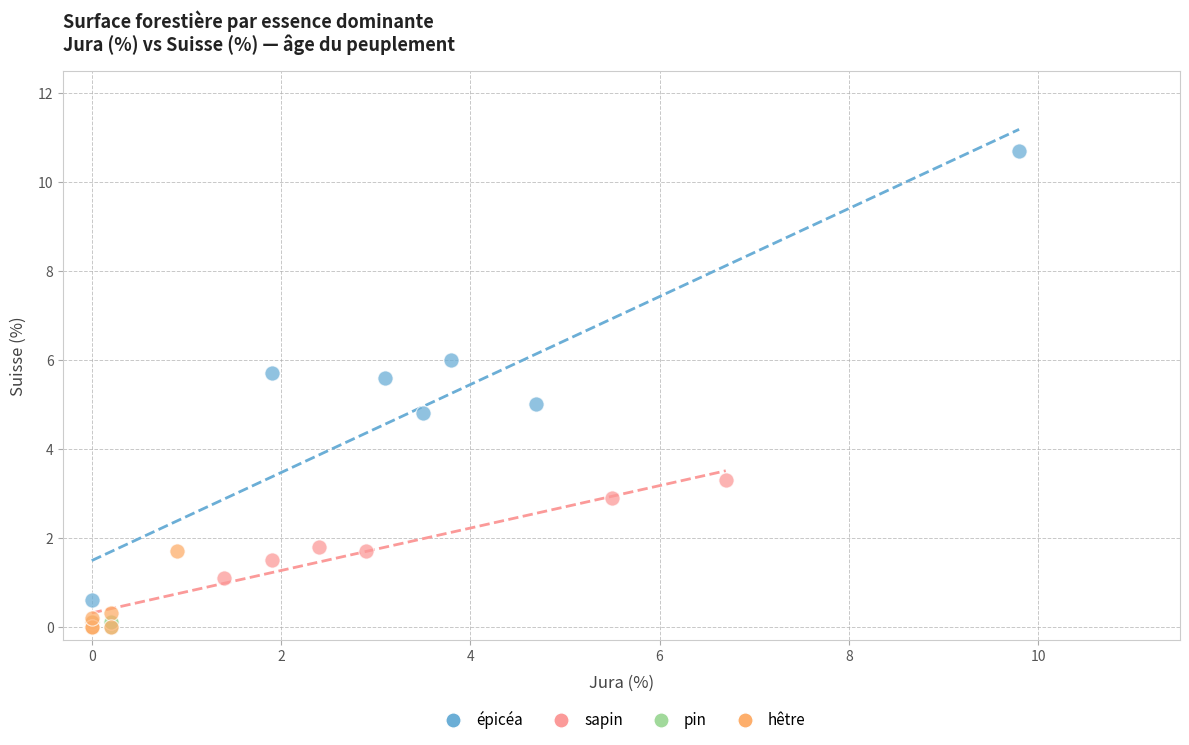

What are all the series names shown in the legend?

épicéa, sapin, pin, hêtre